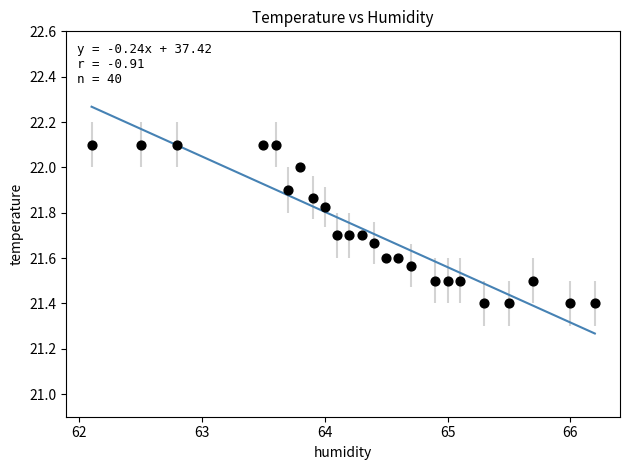

What is the range of X values (max minus min)?

4.1